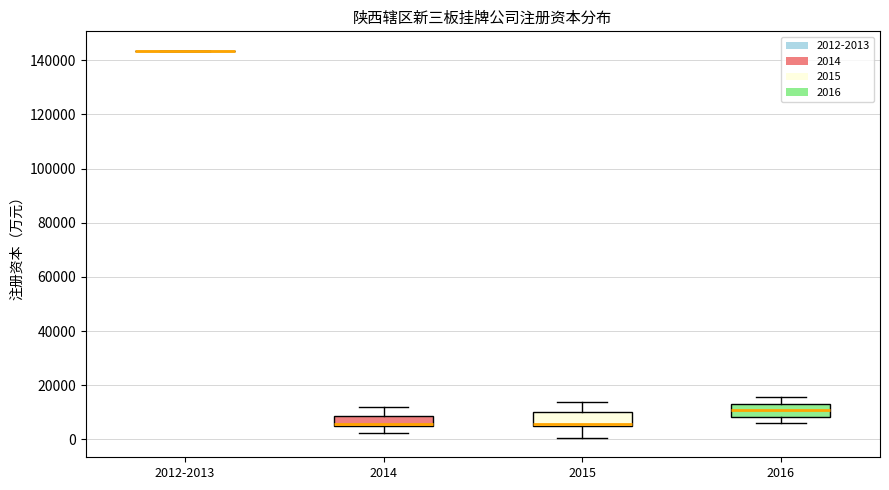

Reading left to right, read every box against the y-axis: the position of its median line, the range the box covers, and the ends of its whiskers. The values are not printed on the chart, so give them approximately, as read against the axis.

2012-2013: box collapsed to a line at 144000, whiskers 144000 to 144000
2014: median 6000 (just above the box's lower edge), box 6000 to 8000, whiskers 2000 to 12000
2015: median 6000, box 4000 to 10000, whiskers 0 to 14000
2016: median 10000, box 8000 to 14000, whiskers 6000 to 16000